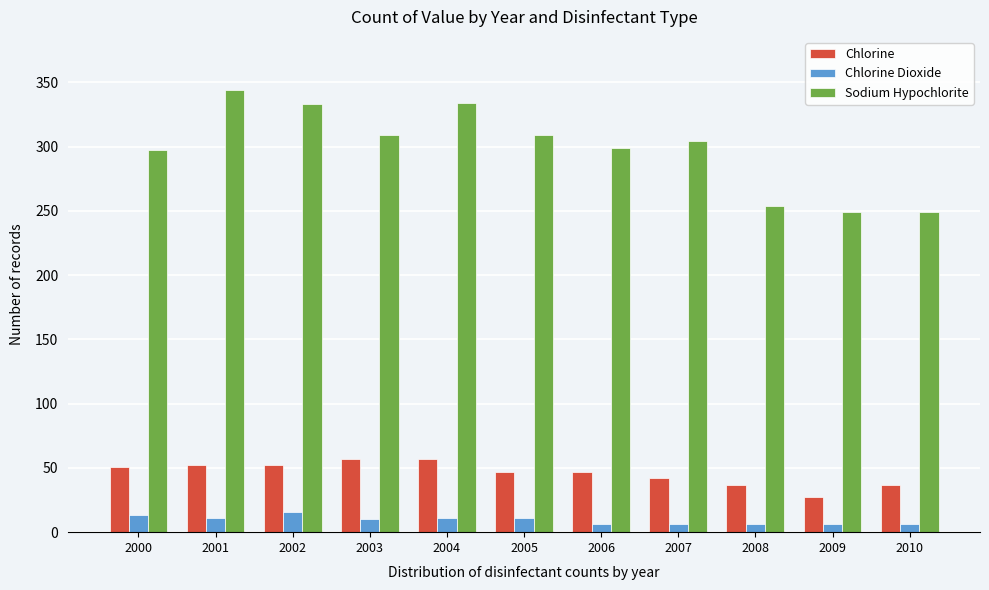

Which series has the largest total across all categories?

Sodium Hypochlorite